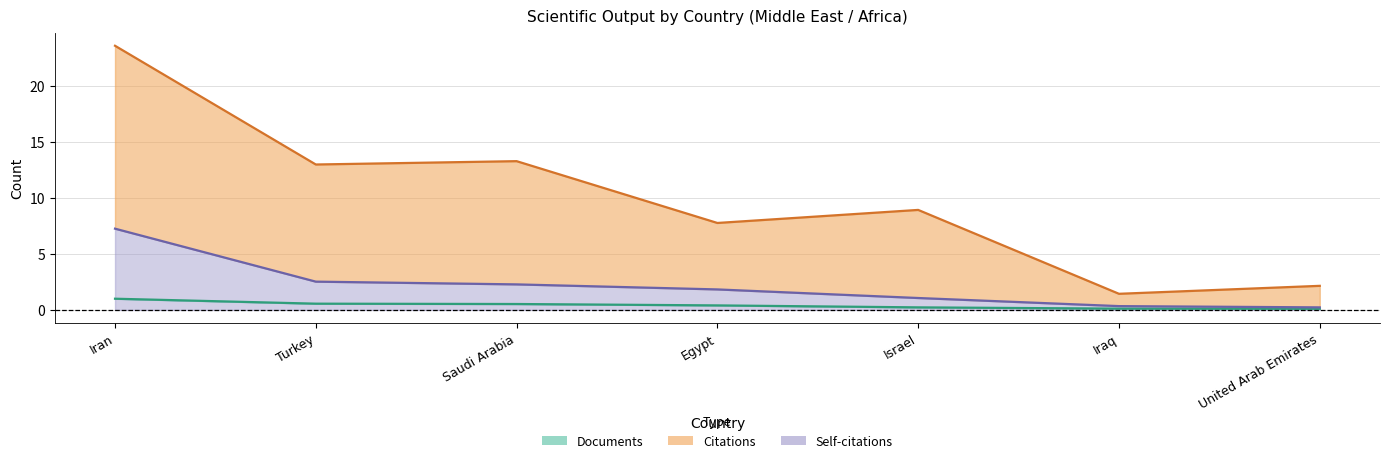

Which category has the highest value across all series?

Iran